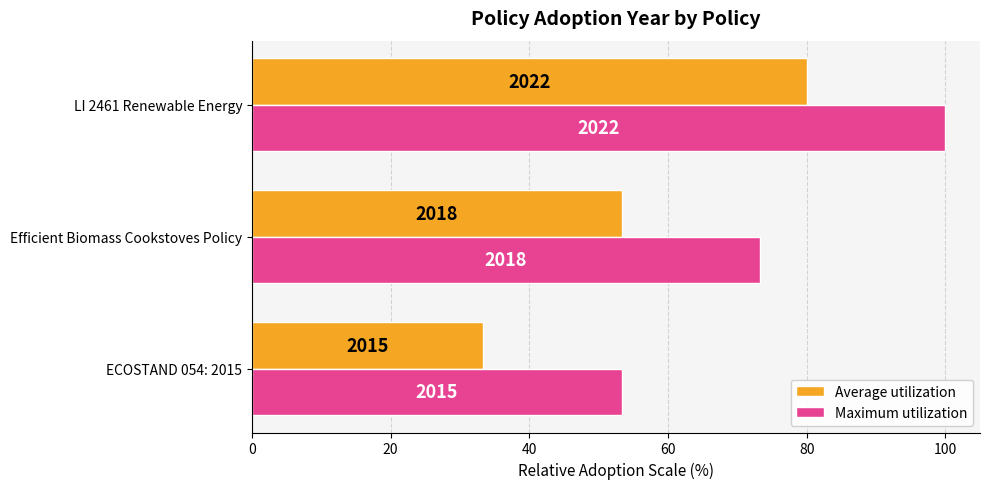

What are all the series names shown in the legend?

Average utilization, Maximum utilization